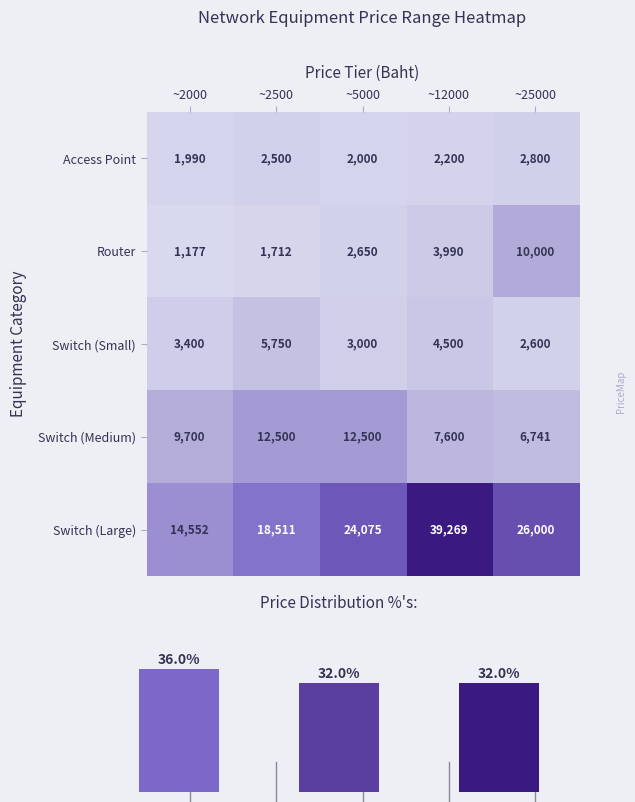

Reading left to right, extract all data points from this chart.

Access Point: ~2000=1990	~2500=2500	~5000=2000	~12000=2200	~25000=2800
Router: ~2000=1177	~2500=1712	~5000=2650	~12000=3990	~25000=10000
Switch (Small): ~2000=3400	~2500=5750	~5000=3000	~12000=4500	~25000=2600
Switch (Medium): ~2000=9700	~2500=12500	~5000=12500	~12000=7600	~25000=6741
Switch (Large): ~2000=14552	~2500=18511	~5000=24075	~12000=39269	~25000=26000